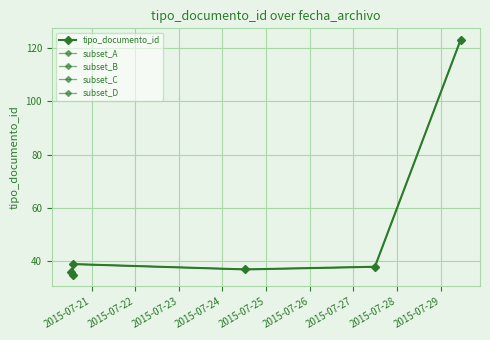

What is the ratio of the value at 2015-07-27 11:48:51 to the value at 2015-07-20 13:38:03?

1.0